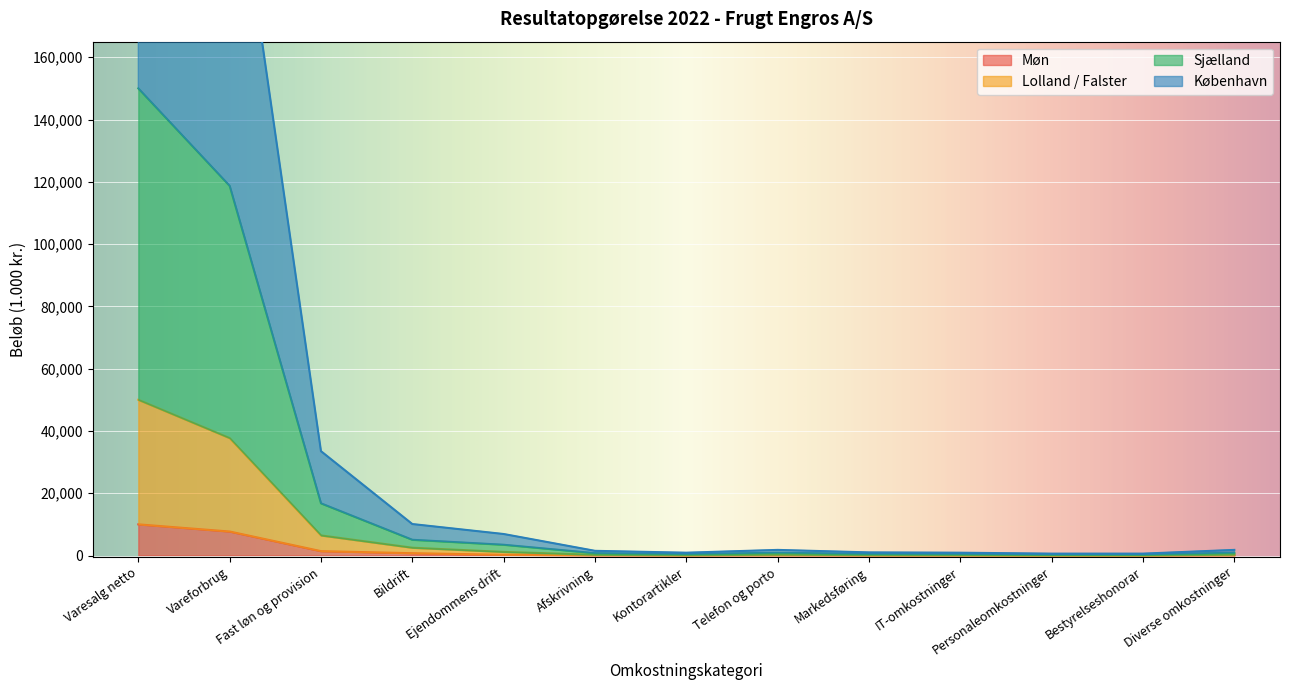

At IT-omkostninger, list the series in order from smallest to largest.

Møn, Lolland / Falster, Sjælland, København